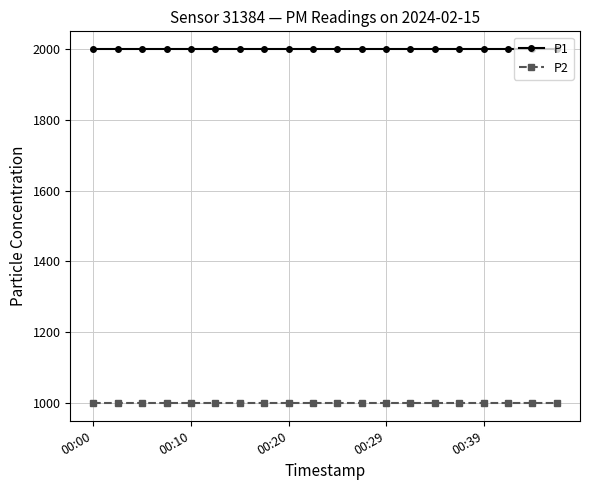

What is the value of the P2 point at the 2nd from the left?

999.9